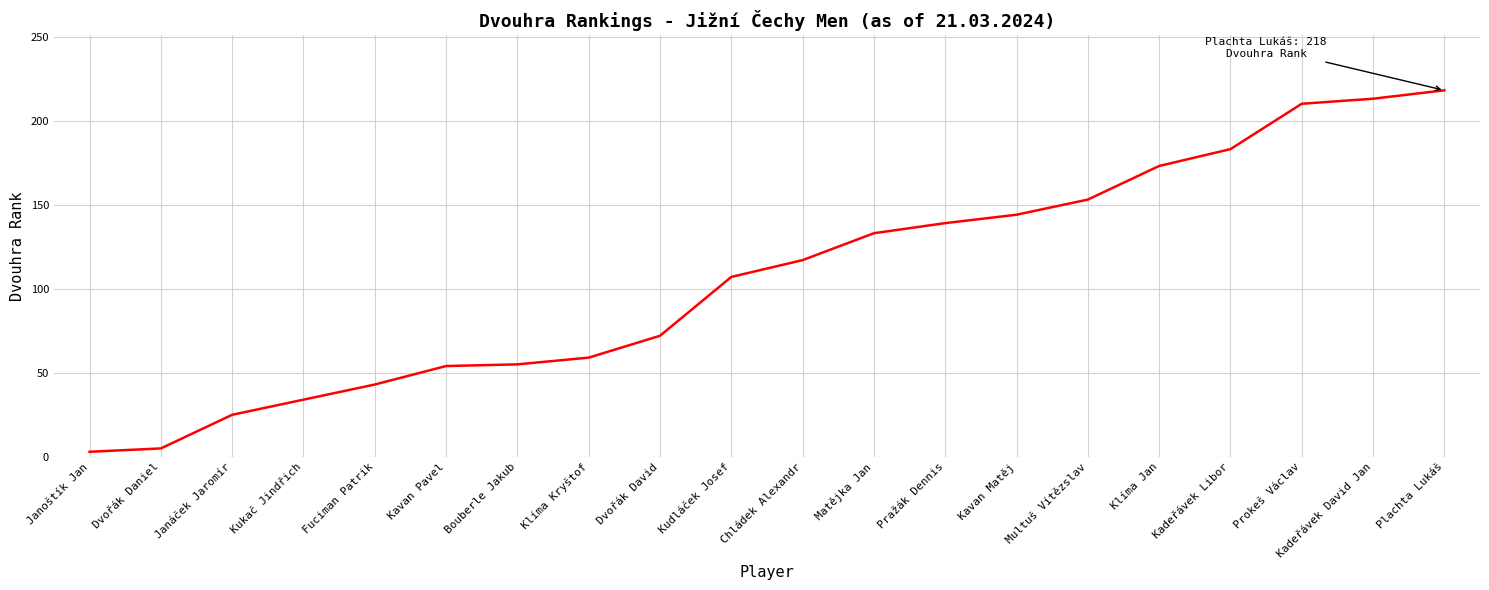

What is the ratio of the value at Kudláček Josef to the value at Plachta Lukáš?

0.5